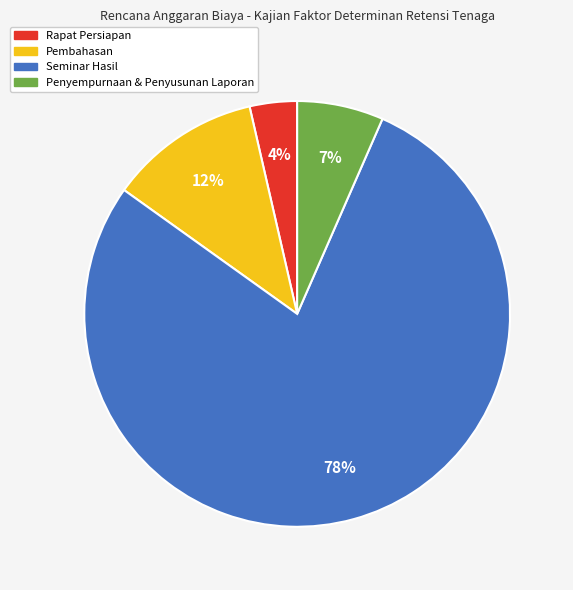

How many slices are in this pie chart?

4